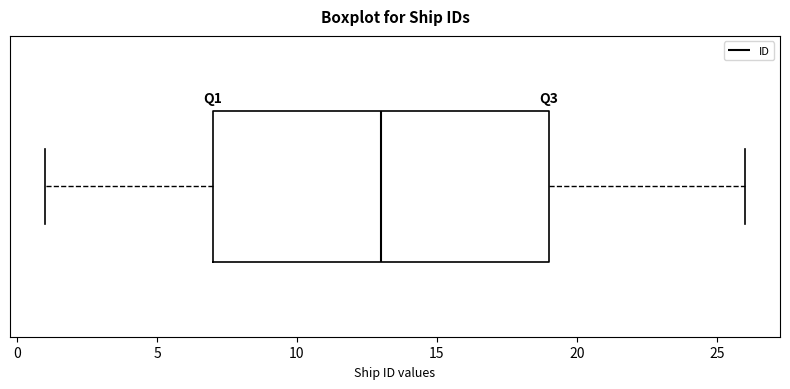

Read this box plot against the x-axis: the position of the median line, the range covered by the box, and the ends of both whiskers. The values are not printed on the chart, so give them approximately, as read against the axis.

median 13, box 7 to 19, whiskers 1 to 26